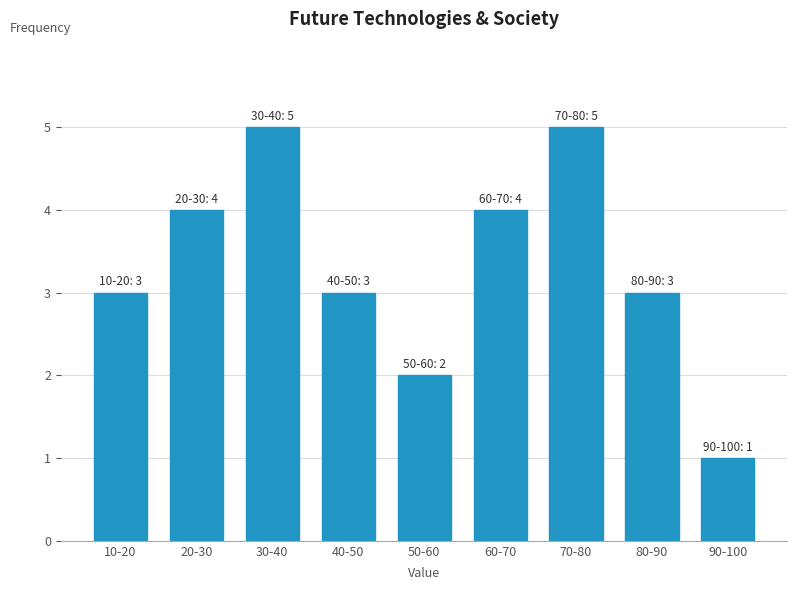

Reading left to right, transcribe all the data shown in this chart.

3	4	5	3	2	4	5	3	1